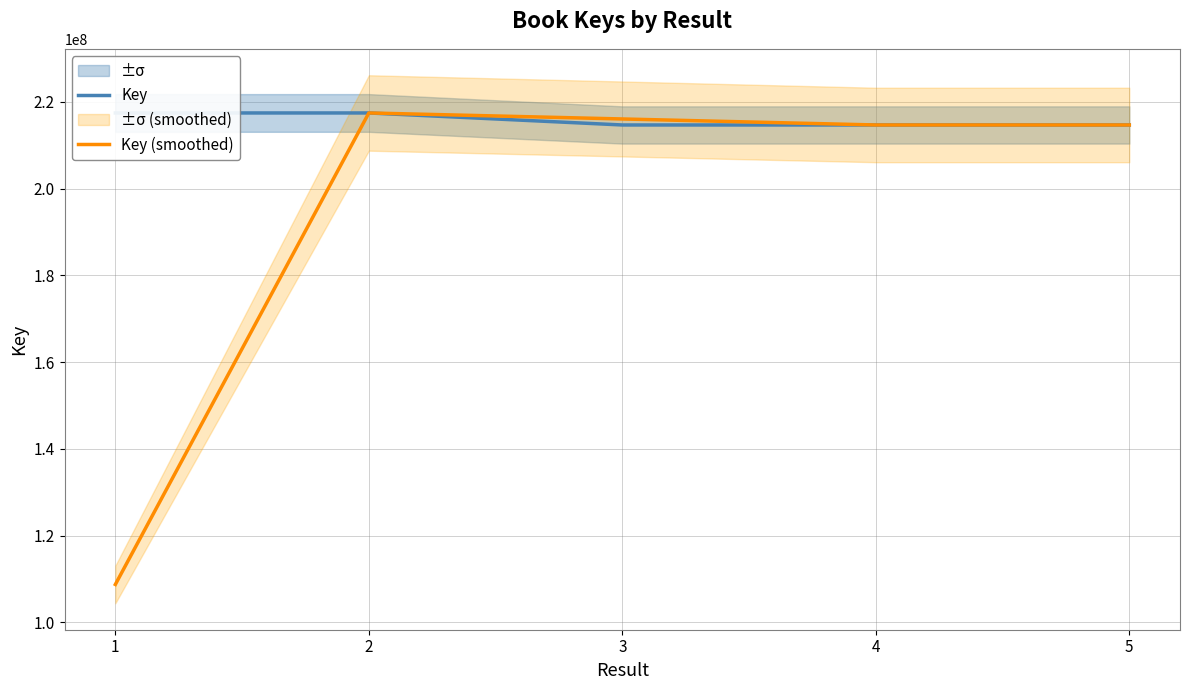

Does the chart have visible grid lines?

Yes